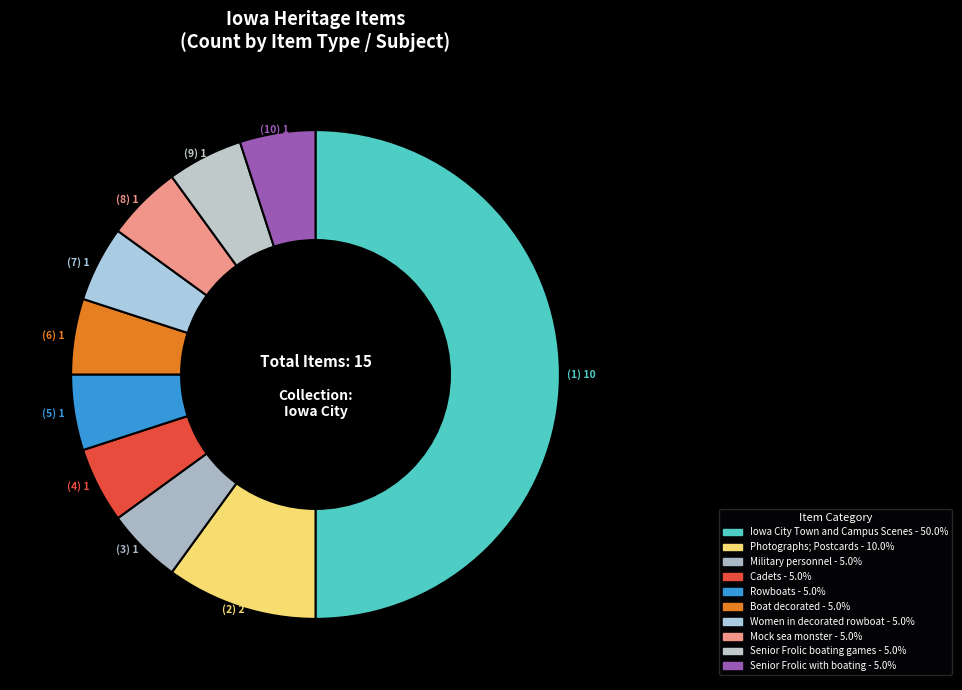

Count the number of slices in the pie.

10